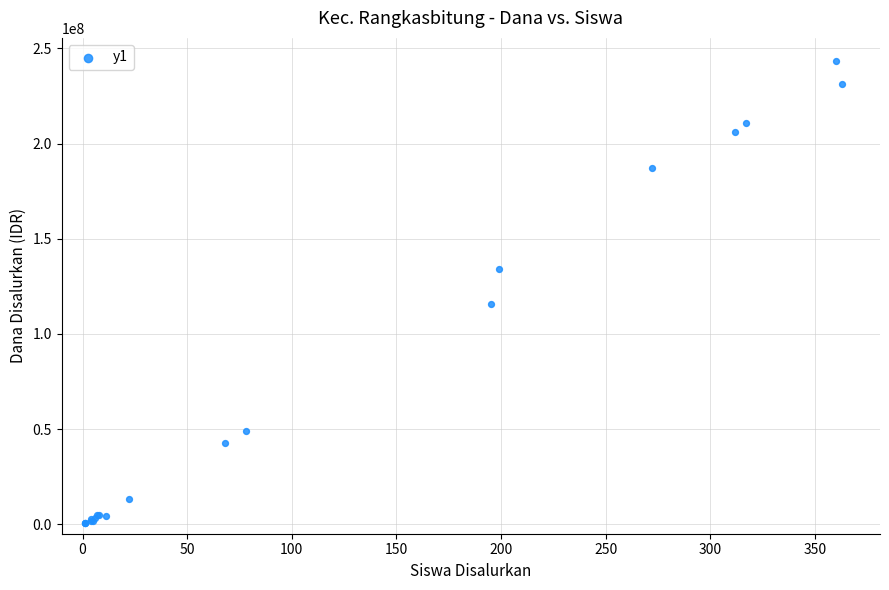

What Y value in the scatter plot is closest to 121875000?

115875000